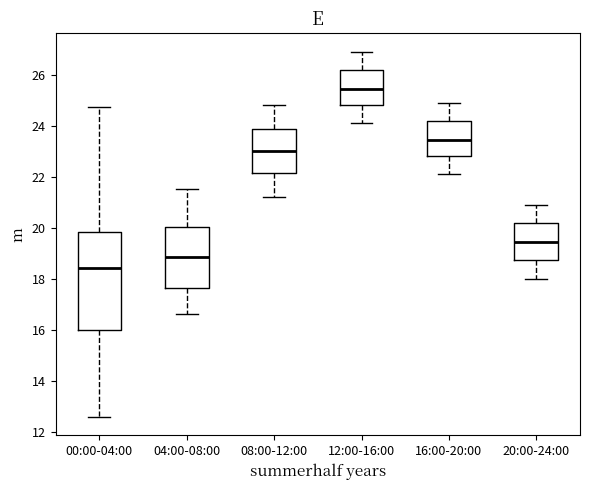

Reading left to right, read every box against the y-axis: the position of its median line, the range the box covers, and the ends of its whiskers. The values are not printed on the chart, so give them approximately, as read against the axis.

00:00-04:00: median 18.4, box 16.0 to 19.8, whiskers 12.6 to 24.8
04:00-08:00: median 18.8, box 17.6 to 20.0, whiskers 16.6 to 21.6
08:00-12:00: median 23.0, box 22.2 to 23.8, whiskers 21.2 to 24.8
12:00-16:00: median 25.4, box 24.8 to 26.2, whiskers 24.2 to 27.0
16:00-20:00: median 23.4, box 22.8 to 24.2, whiskers 22.2 to 25.0
20:00-24:00: median 19.4, box 18.8 to 20.2, whiskers 18.0 to 21.0